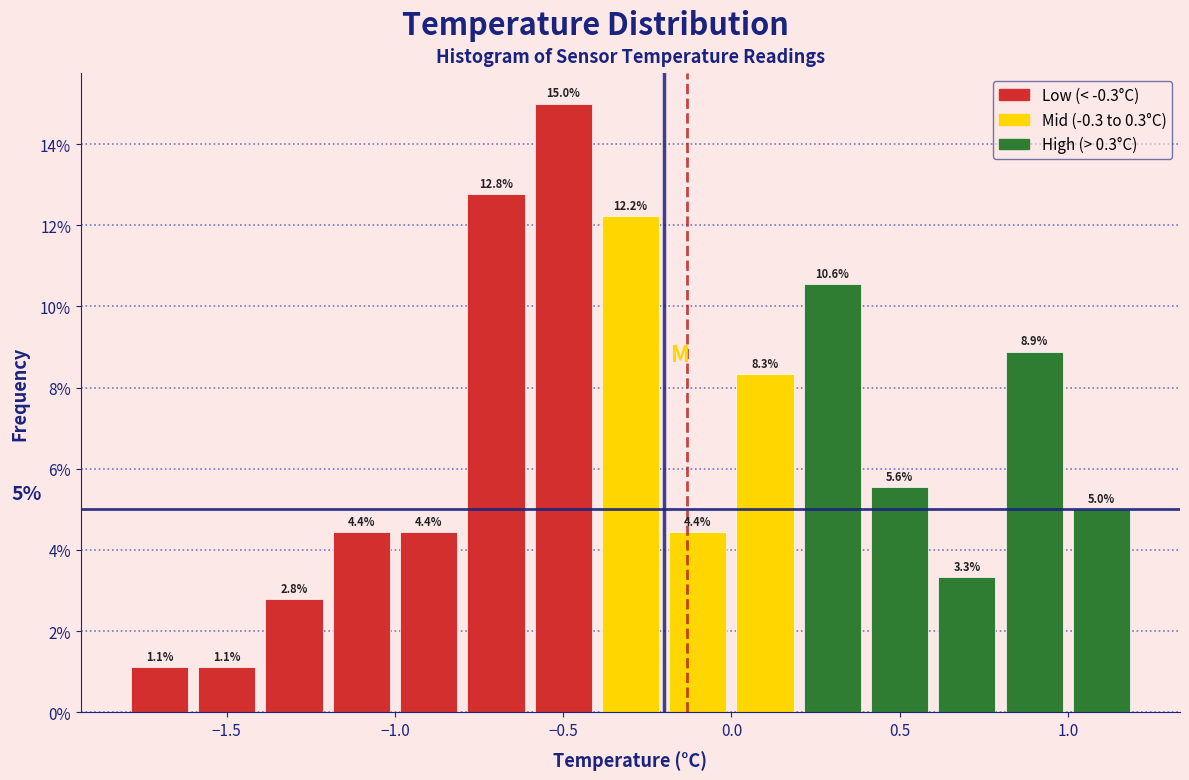

What is the height of the bar covering 0.4 to 0.6 on the x-axis?

5.6